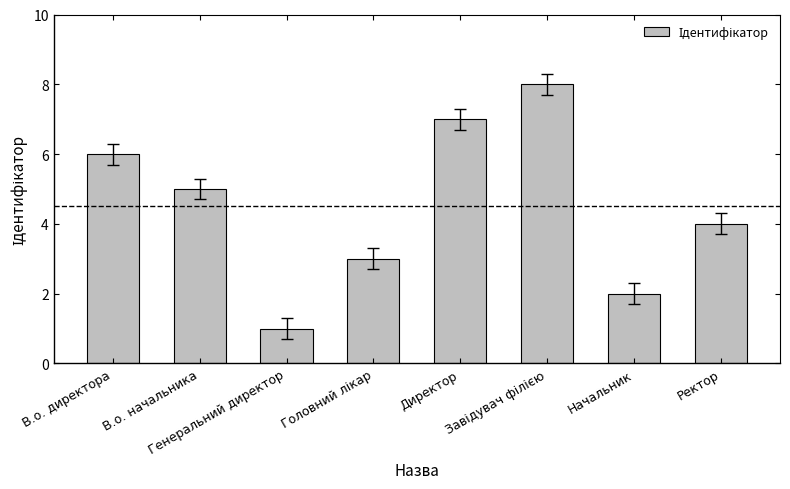

Reading left to right, list all the values displayed in this chart.

6	5	1	3	7	8	2	4